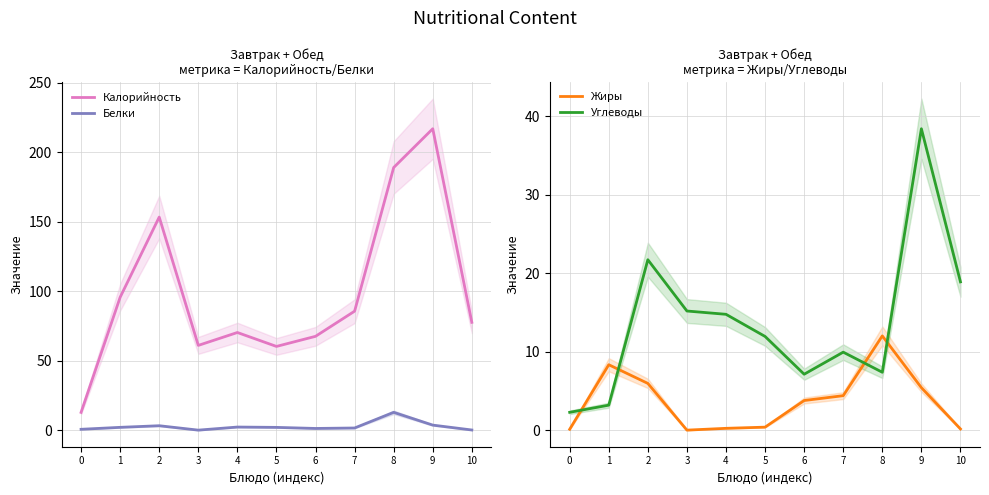

Rank the categories by Белки value from lowest to highest.

3, 10, 0, 6, 7, 5, 1, 4, 2, 9, 8